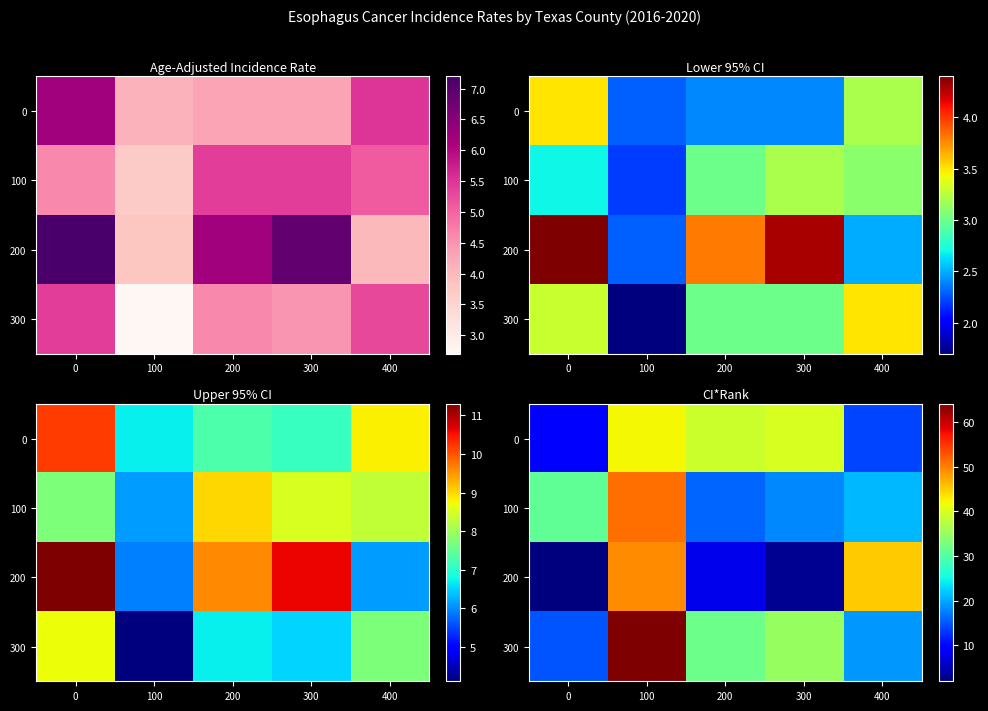

Which series has the largest total across all categories?

300